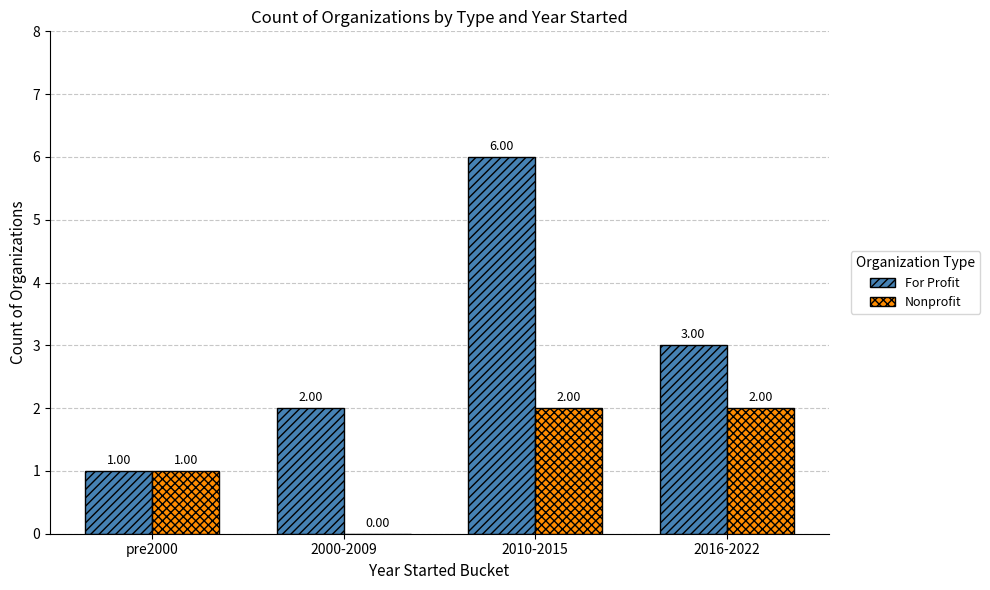

True or false: For Profit has a value of 3 at 2000-2009.

False